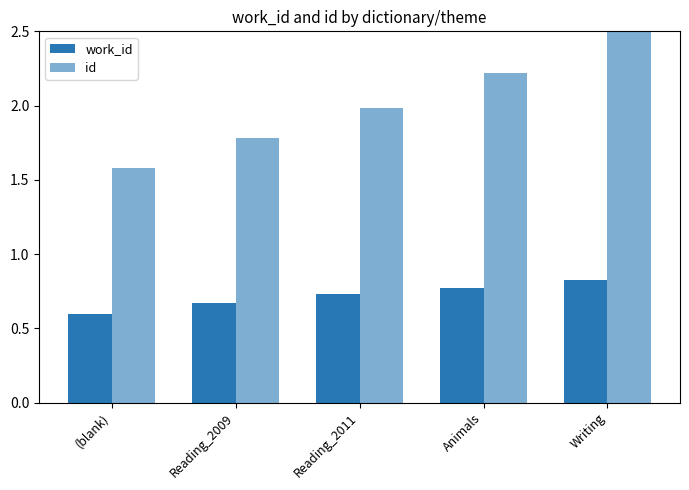

Reading right to left, what are all the values shown in this chart?

work_id: Writing=0.8	Animals=0.8	Reading_2011=0.7	Reading_2009=0.7	(blank)=0.6
id: Writing=2.5	Animals=2.2	Reading_2011=2.0	Reading_2009=1.8	(blank)=1.6